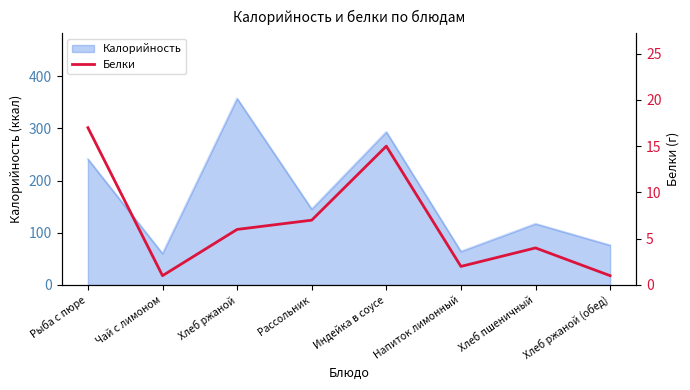

Does the chart have visible grid lines?

No